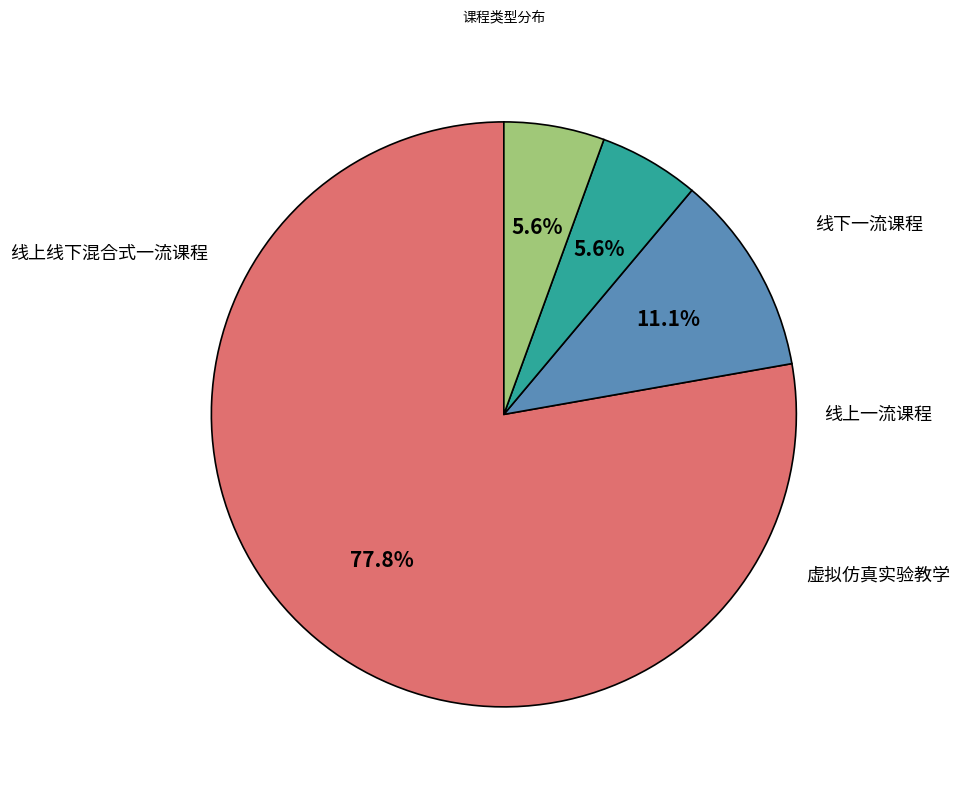

Is there a majority slice in this chart?

Yes